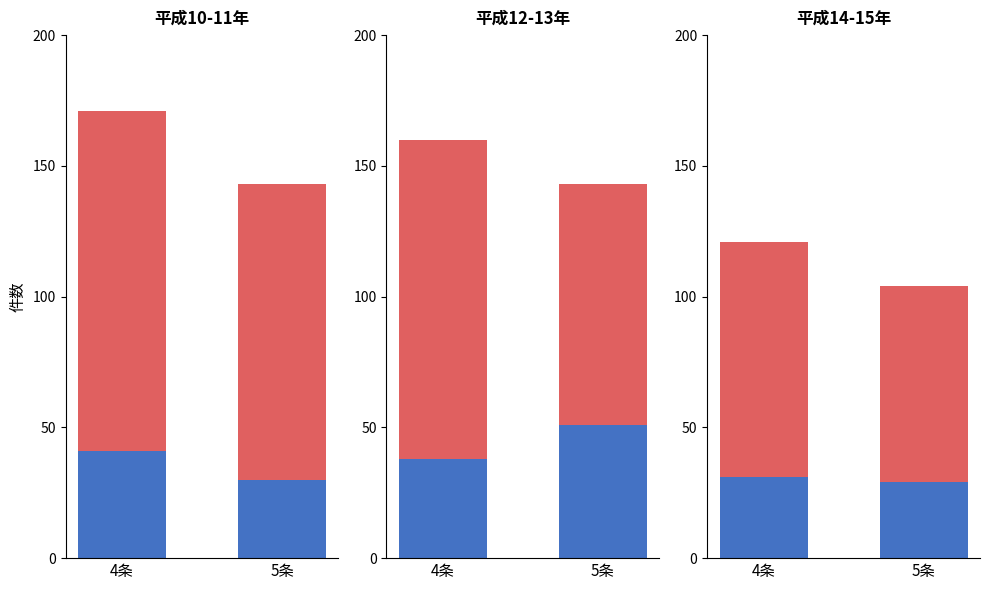

Read the 4条件数 value at 5条.

29